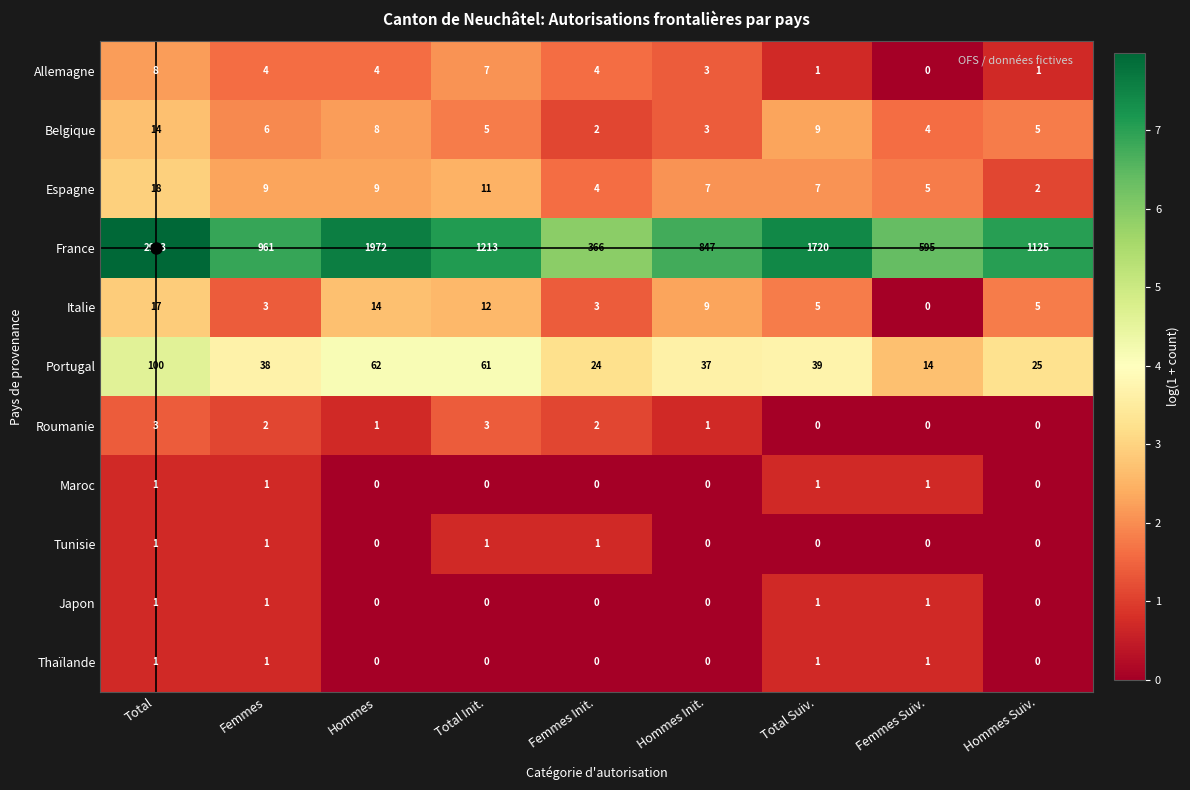

What is the difference between the second highest and second lowest values in the Italie series?

11